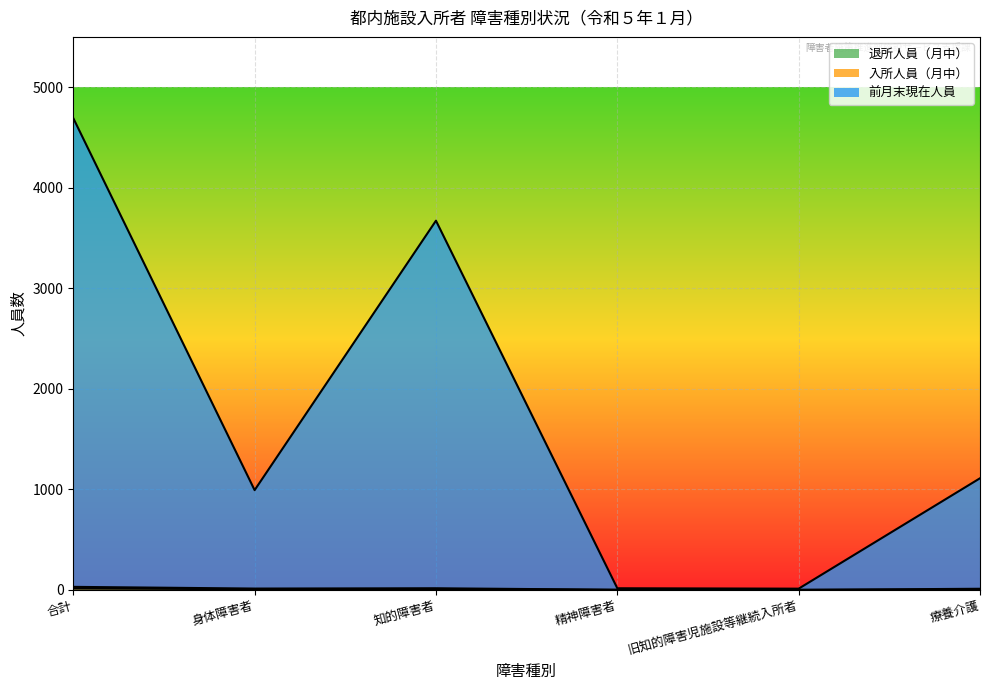

True or false: 退所人員（月中） and 前月末現在人員 cross at least once.

False